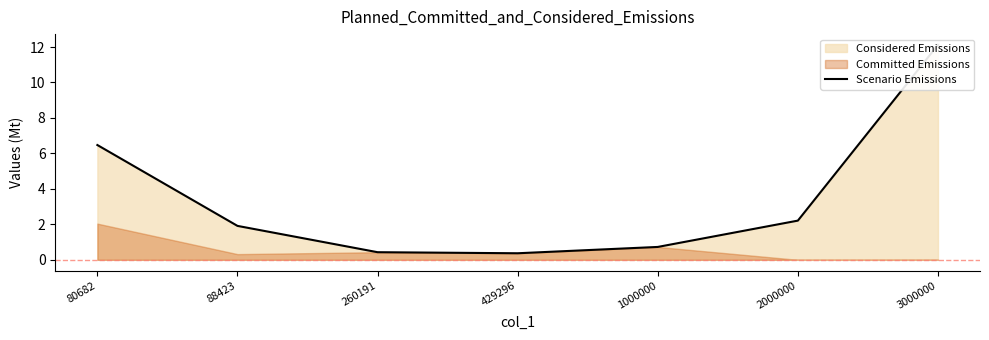

What is the sum of all values?

24.2